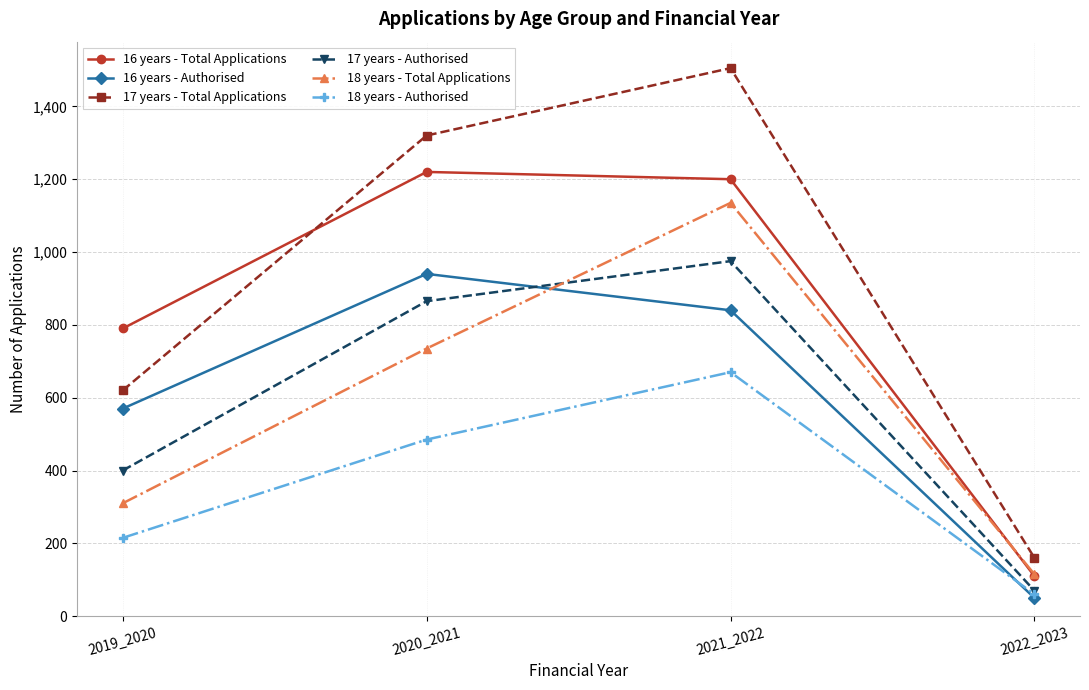

How many series are shown in this chart?

6